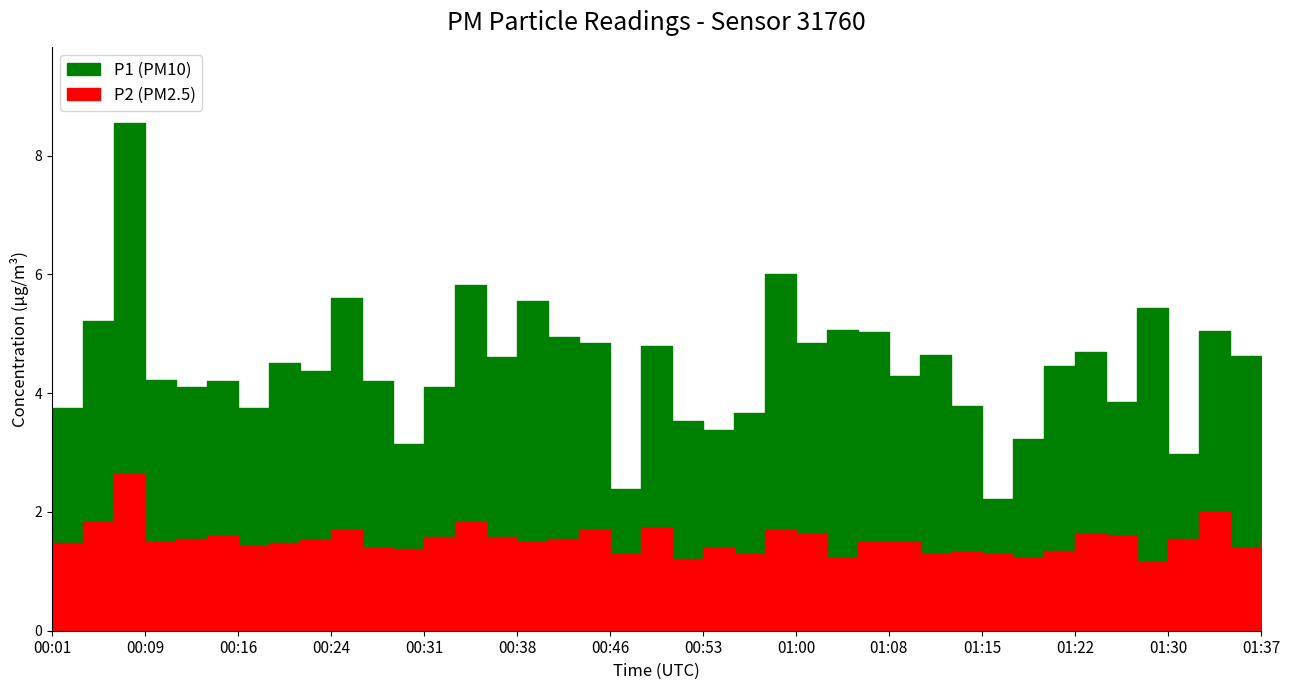

At which category is the sum across all series the highest?

00:06